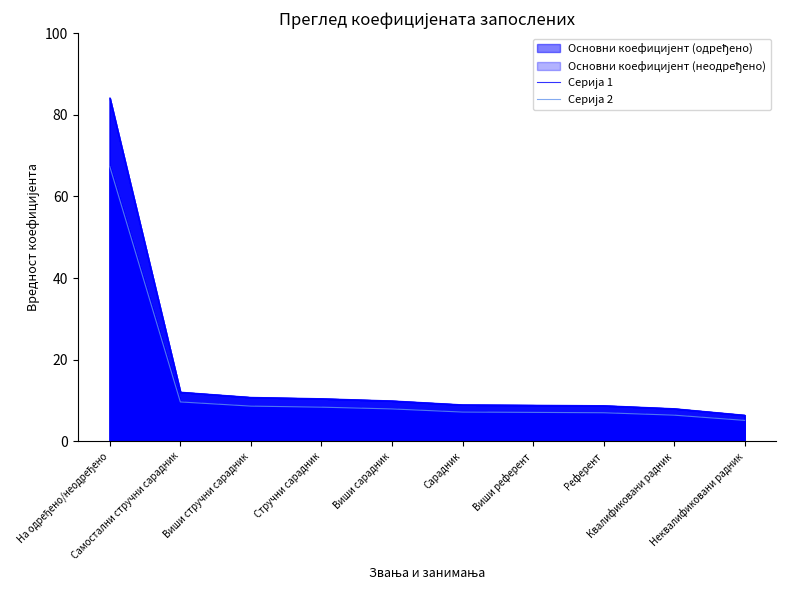

Reading left to right, transcribe all the data shown in this chart.

Серија 1: На одређено/неодређено=84.1	Самостални стручни сарадник=12.1	Виши стручни сарадник=10.8	Стручни сарадник=10.4	Виши сарадник=9.9	Сарадник=8.9	Виши референт=8.8	Референт=8.7	Квалификовани радник=8.0	Неквалификовани радник=6.4
Серија 2: На одређено/неодређено=67.3	Самостални стручни сарадник=9.6	Виши стручни сарадник=8.6	Стручни сарадник=8.4	Виши сарадник=7.9	Сарадник=7.2	Виши референт=7.1	Референт=7.0	Квалификовани радник=6.4	Неквалификовани радник=5.1